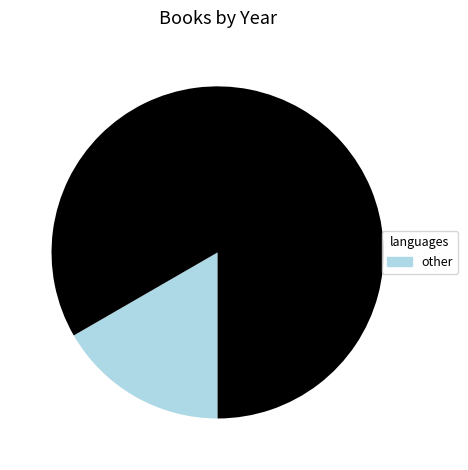

Is there any slice that represents more than half of the pie?

Yes